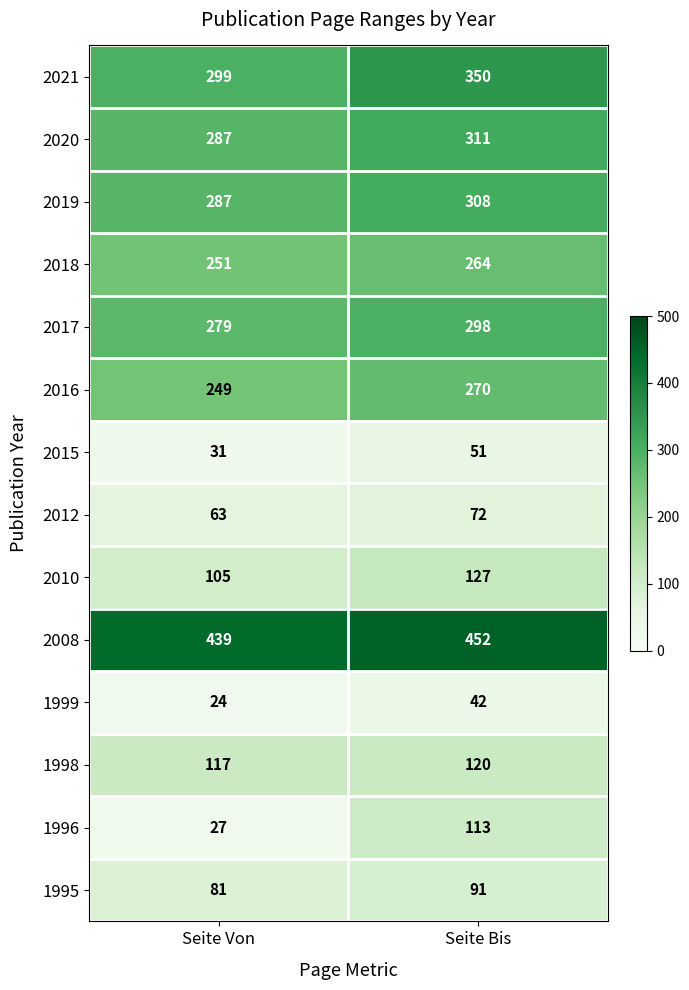

How many distinct data groups are displayed?

14